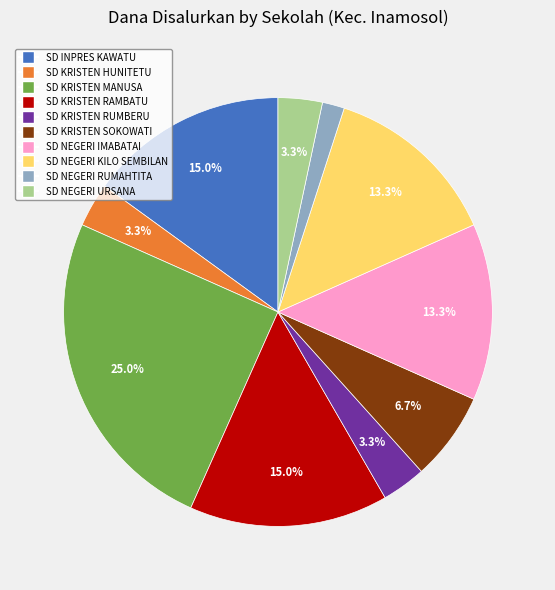

Which has a higher value, SD KRISTEN SOKOWATI or SD KRISTEN MANUSA?

SD KRISTEN MANUSA